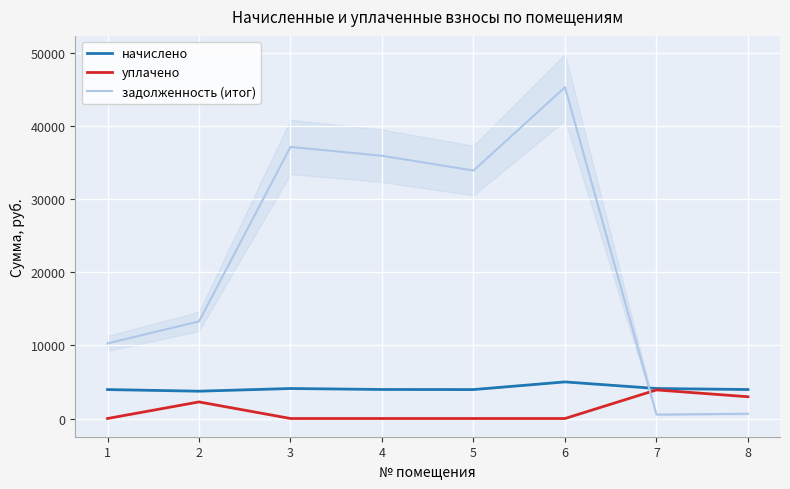

How many intersections are there between задолженность (итог) and начислено?

1